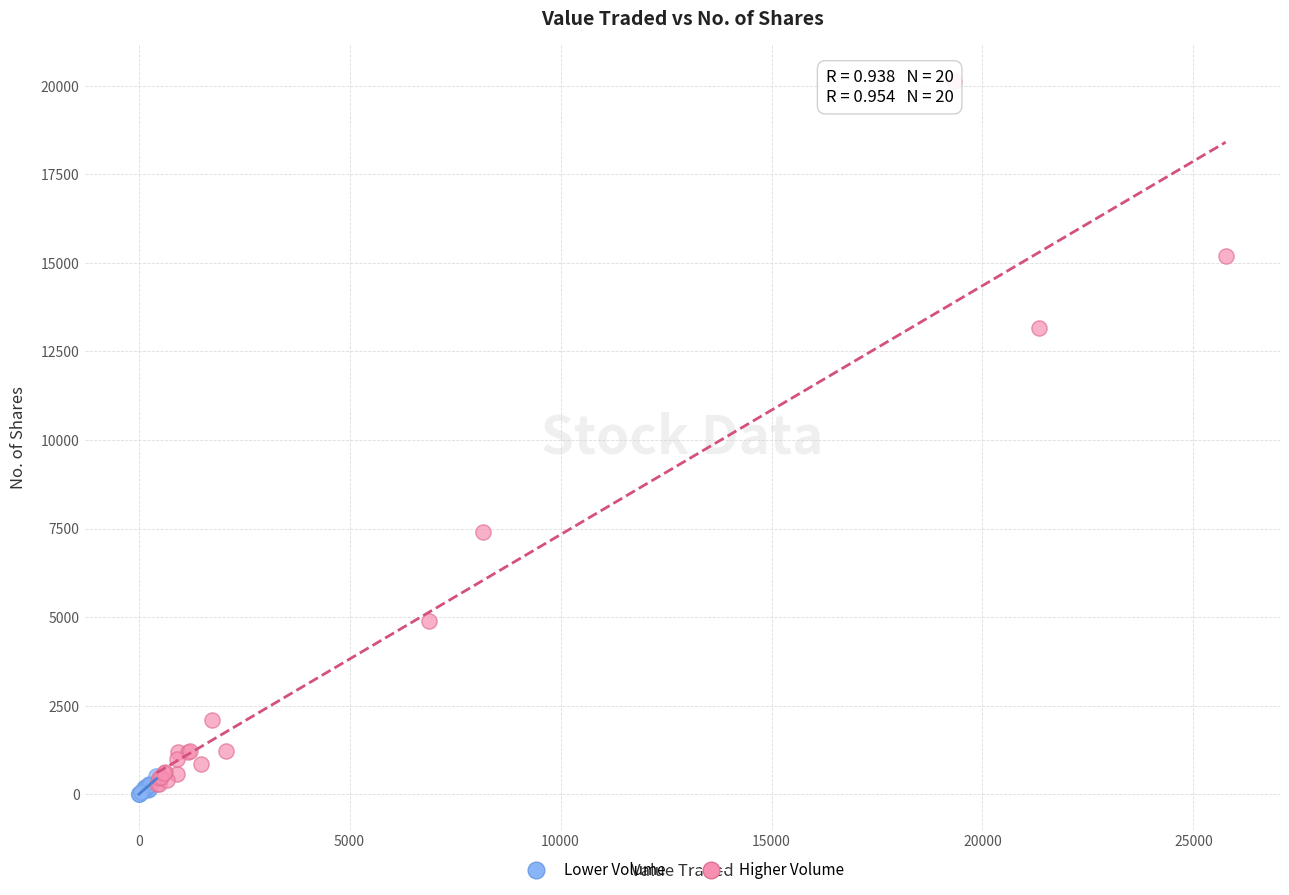

Which series has the widest spread of Y values?

Higher Volume